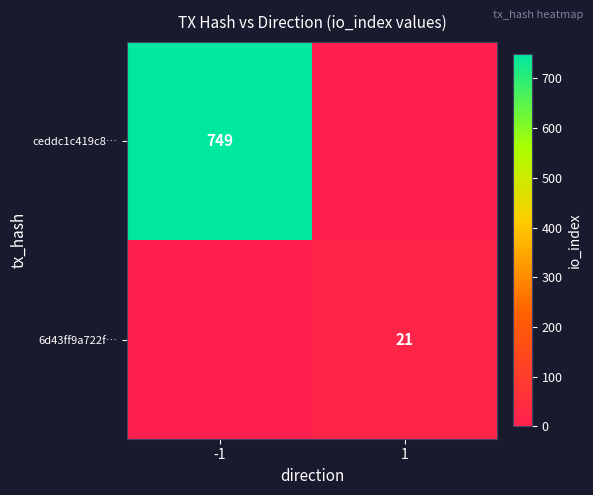

At how many categories does at least one series exceed 147?

1